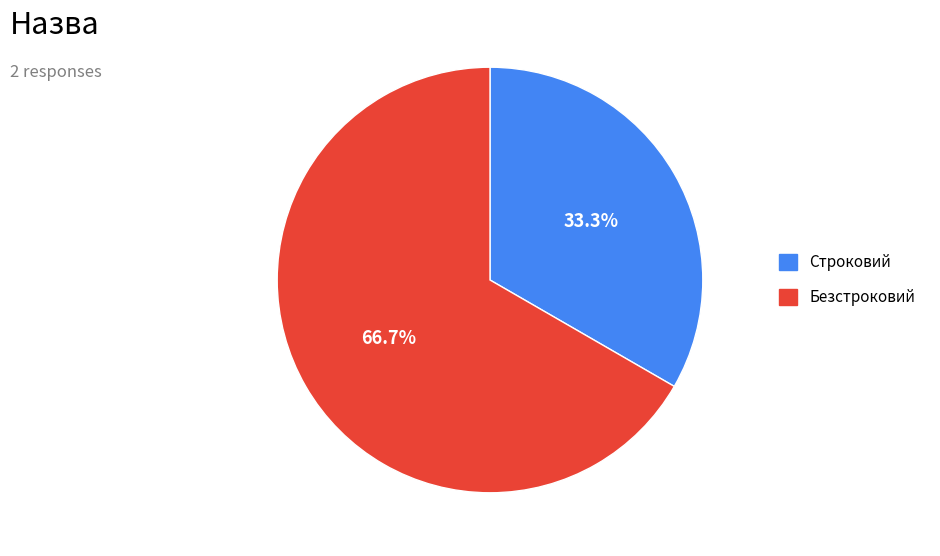

Do Строковий and Безстроковий together represent more than half of the pie?

Yes